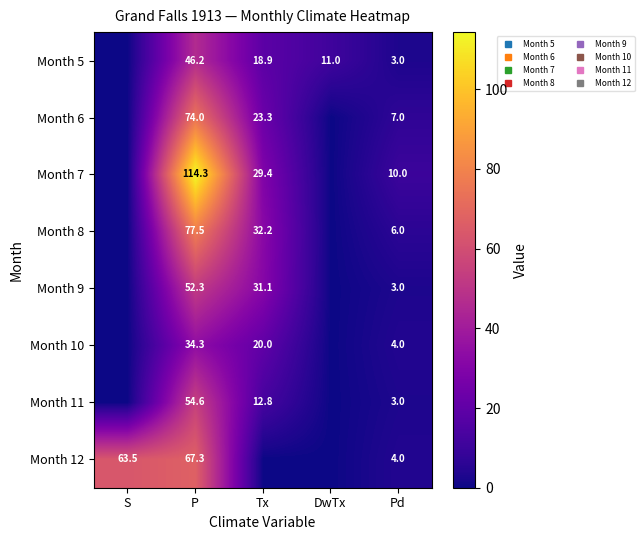

What is the average value of the Month 8 series?

23.1